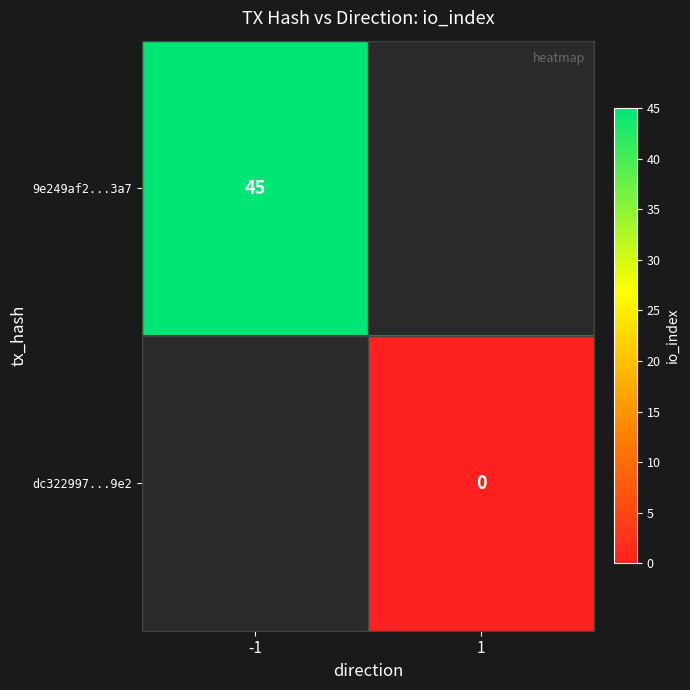

At how many categories does at least one series exceed 32?

1